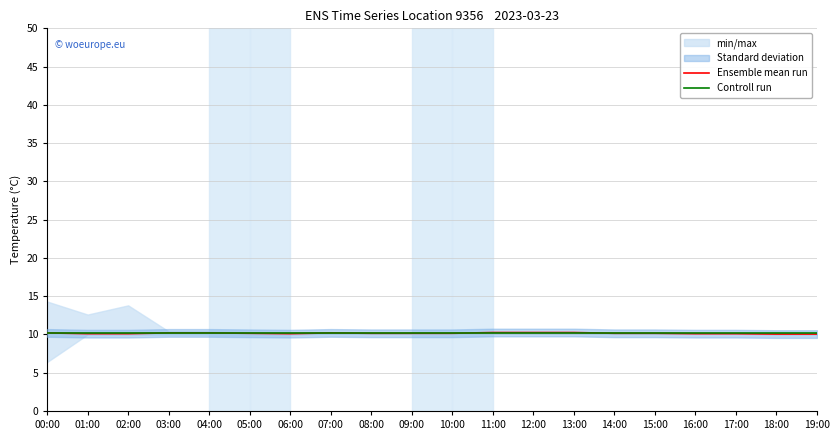

Is the value of Controll run at 06:00 greater than the value of Ensemble mean run at 01:00?

Yes